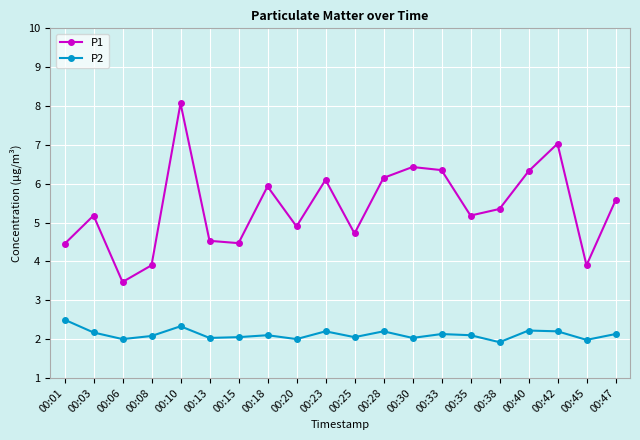

Where does the P1 series first go above 5?

00:03